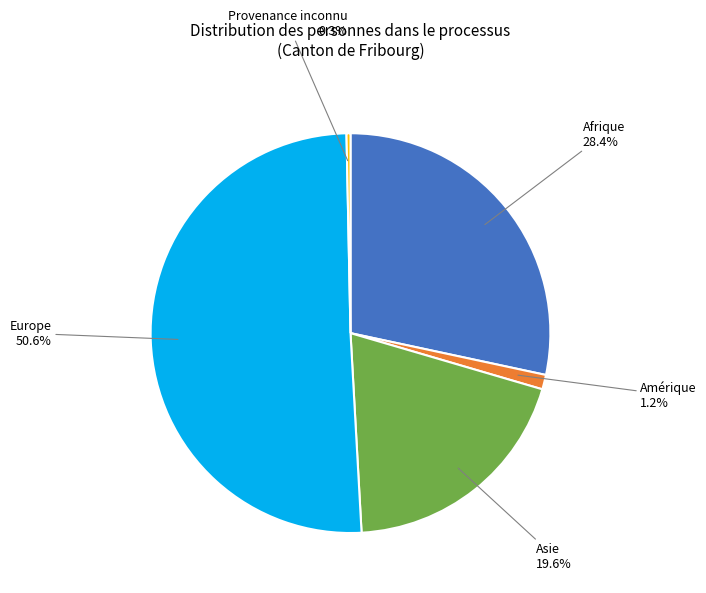

Is it true that Amérique is 1% of the pie?

True